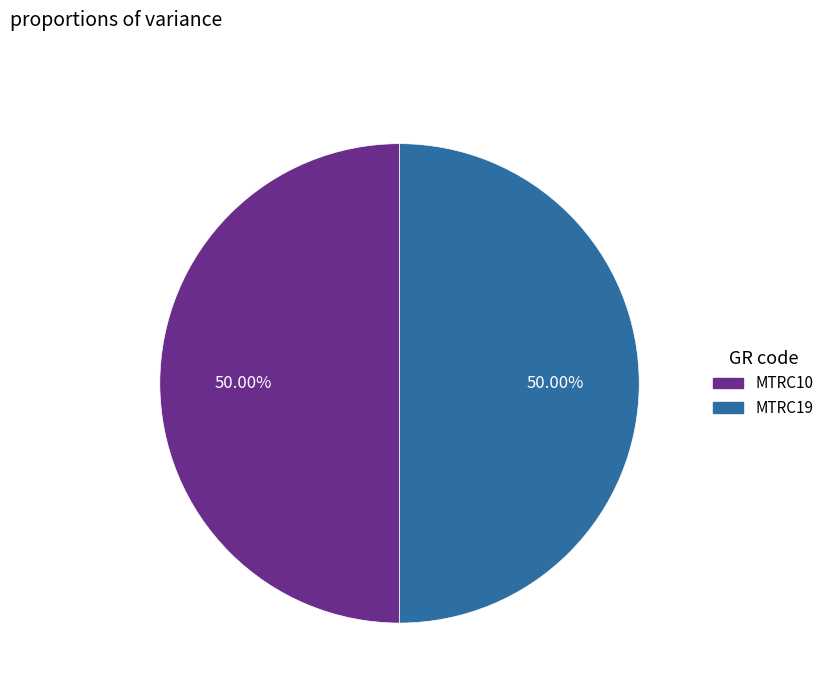

What is the ratio of the value at MTRC10 to the value at MTRC19?

1.0